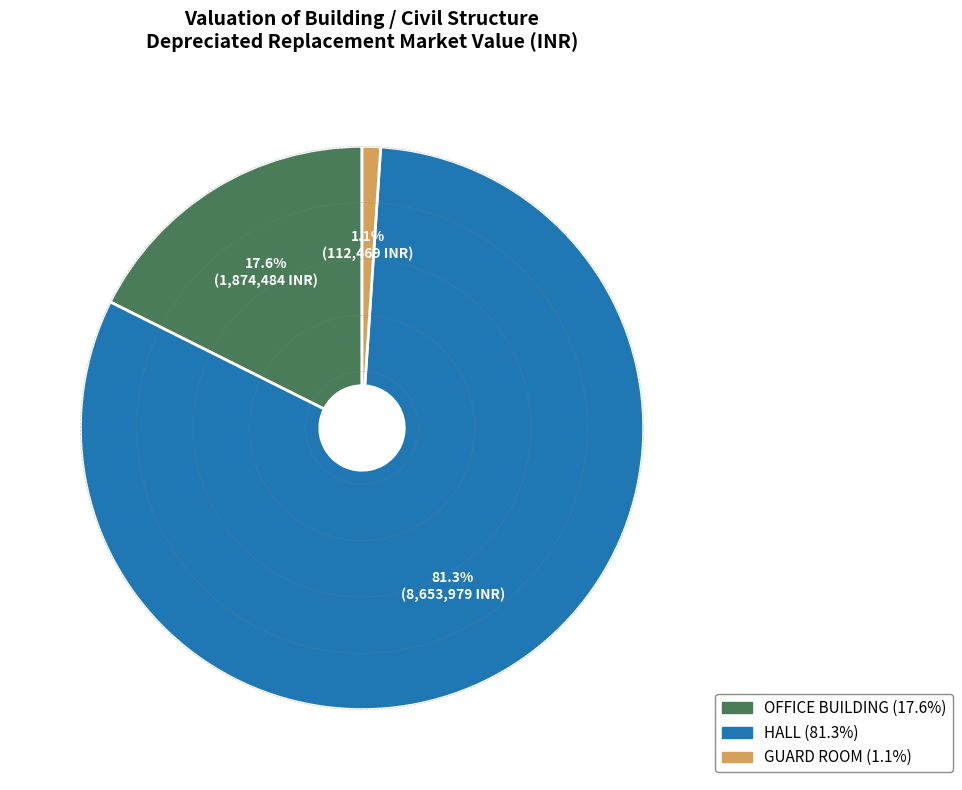

How many slices are in this pie chart?

3